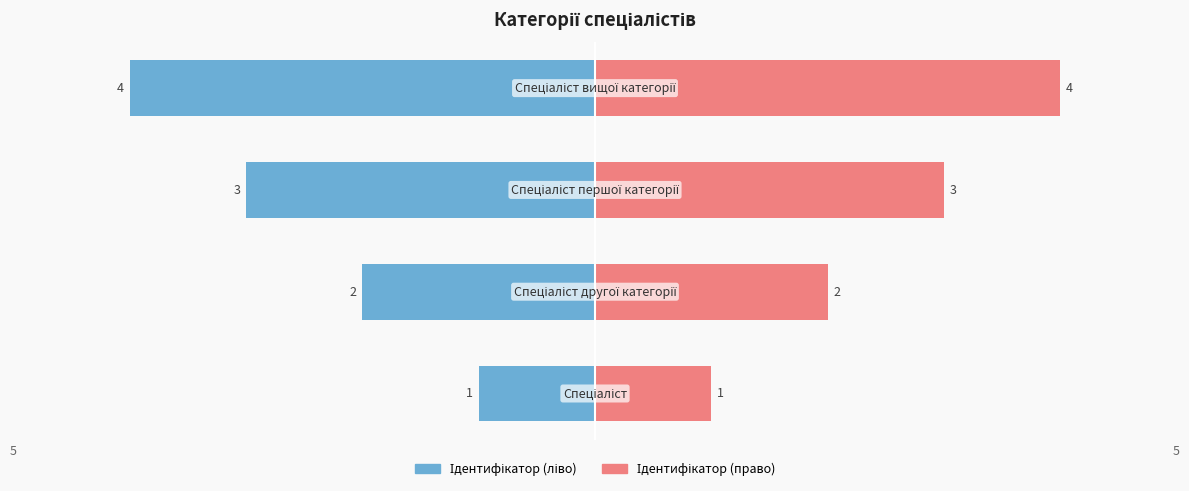

How many data points in Ідентифікатор (право) are above 3?

1